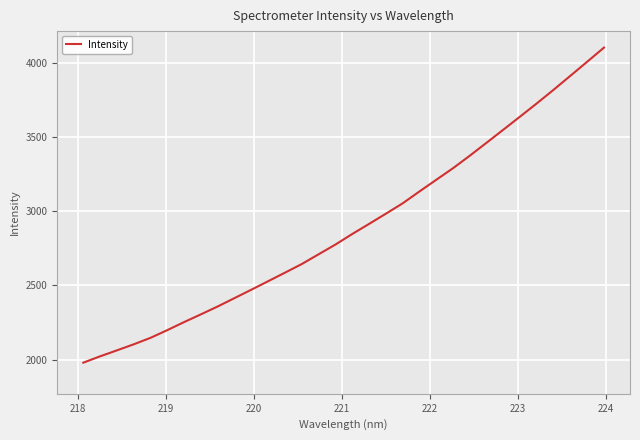

Reading right to left, transcribe all the data shown in this chart.

4105.8	4010.3	3915.5	3821.3	3729.6	3640.1	3551.4	3463.2	3375.8	3291.3	3212.9	3134.4	3054.2	2984.3	2915.3	2847.4	2776.2	2710.6	2644.9	2586.6	2529.1	2471.7	2415.1	2358.6	2305.4	2253.1	2198.8	2146.7	2102.9	2062.0	2021.8	1979.1